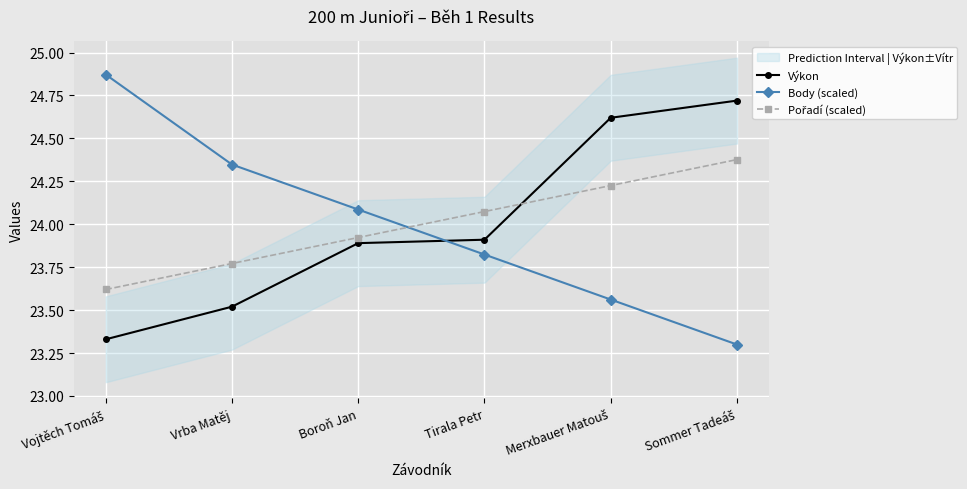

What is the difference between the second highest and minimum values in the Výkon series?

1.3